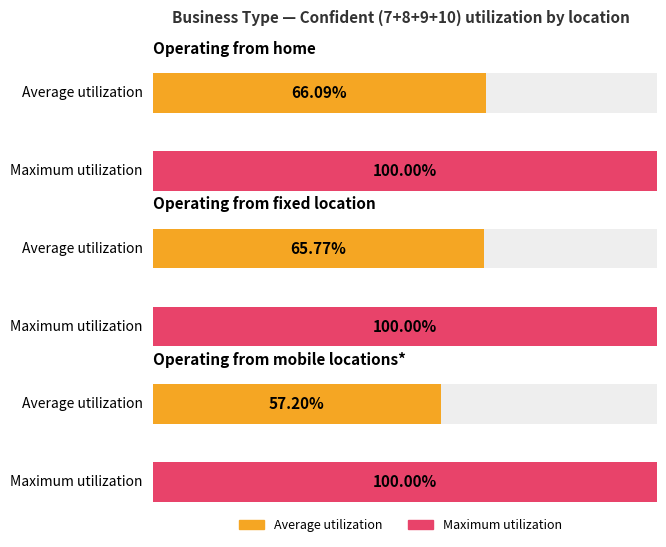

Reading right to left, extract all data points from this chart.

Average utilization: 0.6	0.7	0.7
Maximum utilization: 1.0	1.0	1.0